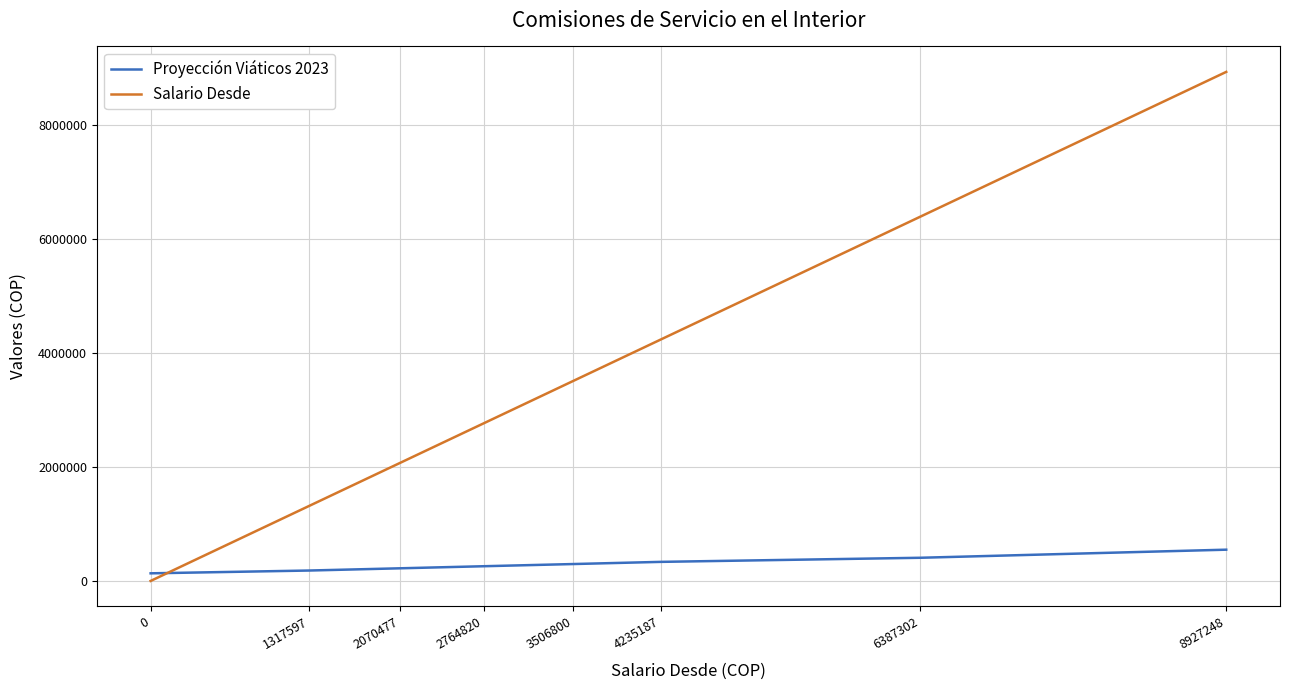

How many intersections are there between Proyección Viáticos 2023 and Salario Desde?

1